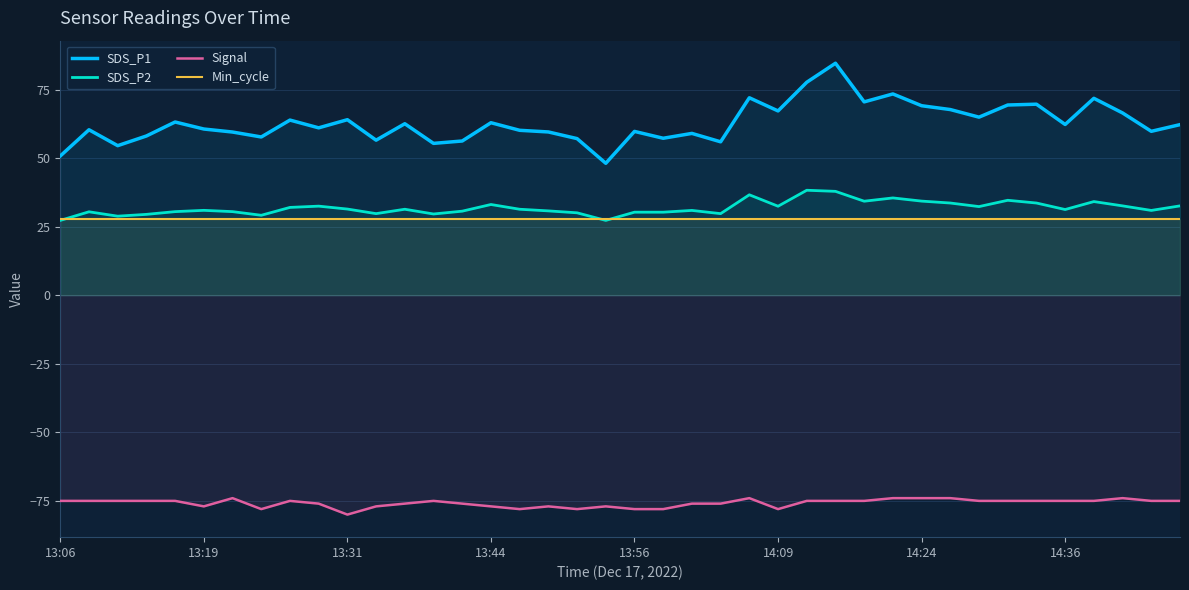

In SDS_P2, how many points are lower than both neighbors (excluding endpoints)?

11